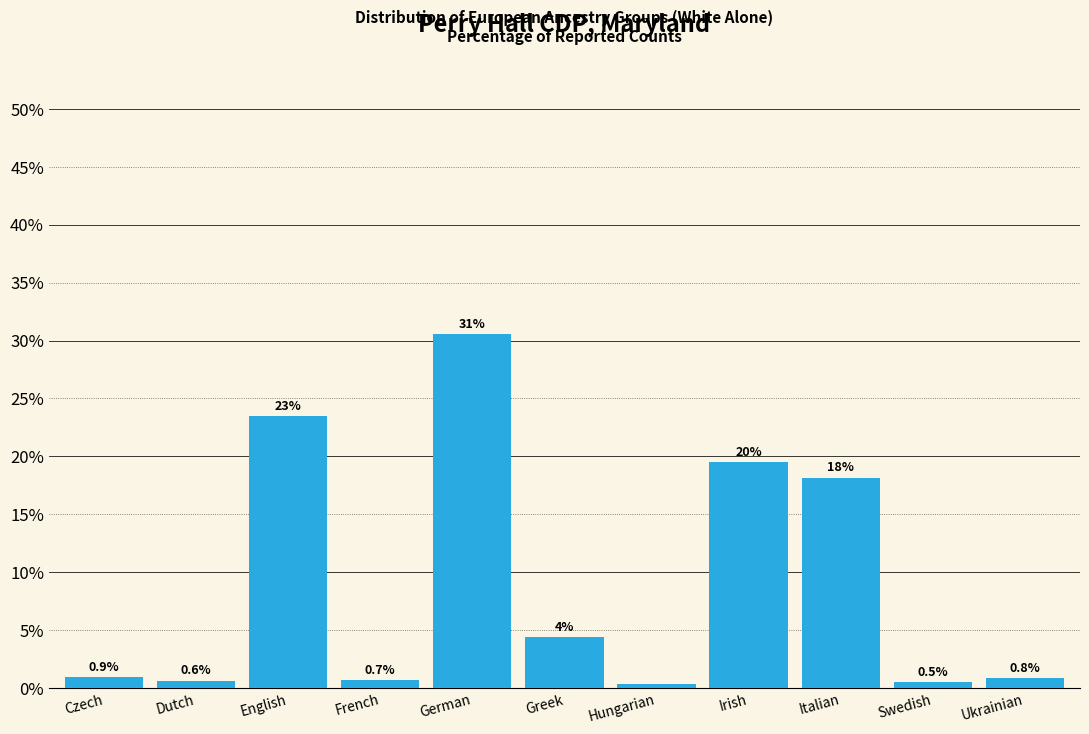

What is the approximate value at Czech?

0.9